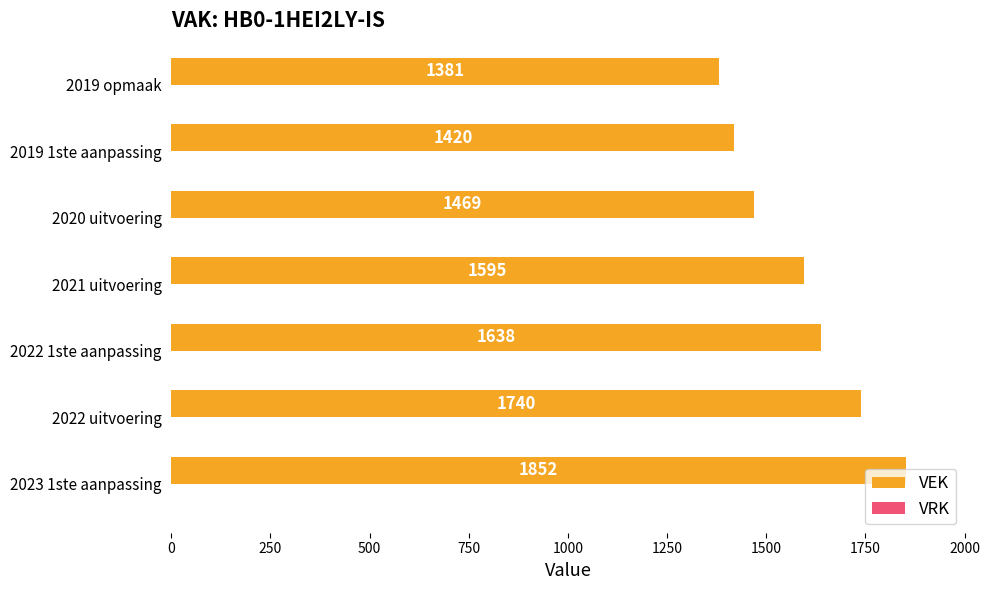

How many bars are there in total?

7